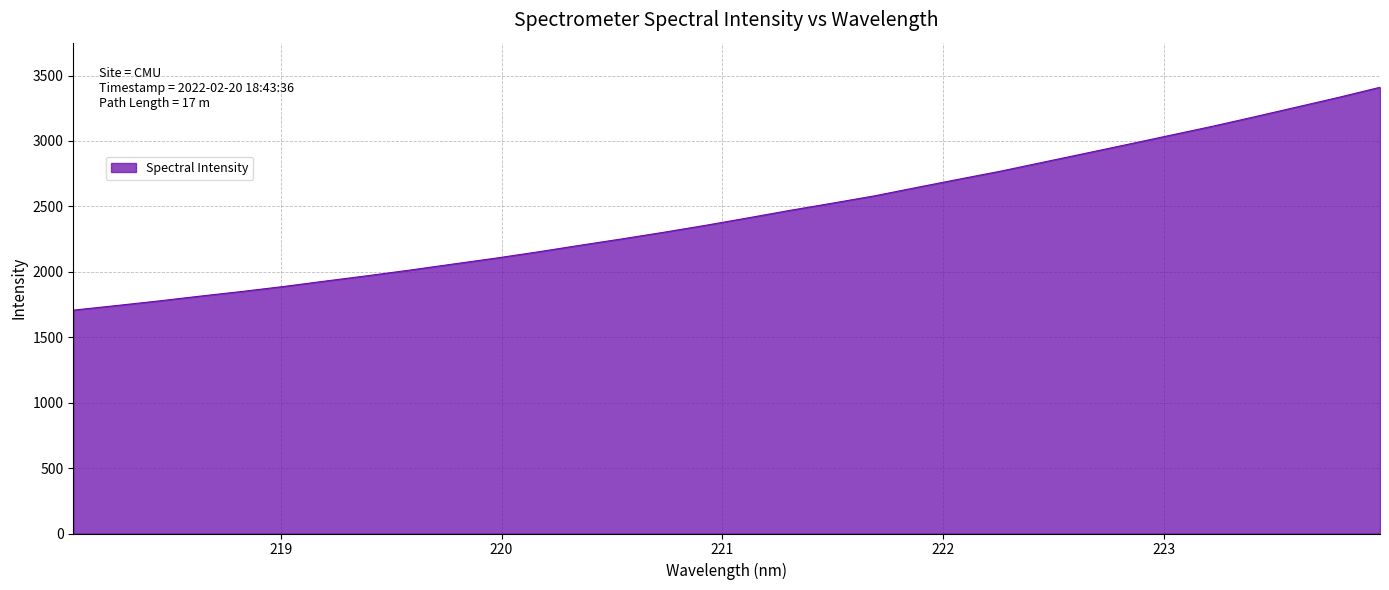

Reading left to right, extract all data points from this chart.

1707.0	1741.2	1776.3	1813.8	1849.8	1888.4	1930.2	1971.2	2014.1	2059.3	2103.8	2151.6	2202.0	2251.2	2302.2	2355.8	2412.3	2469.9	2524.7	2580.6	2644.6	2707.6	2769.7	2837.5	2905.2	2973.2	3042.1	3110.6	3183.2	3257.4	3331.7	3410.1